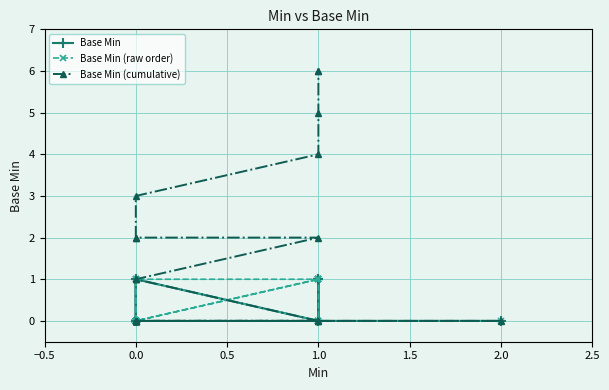

Count the Base Min (cumulative) values in the range 0 to 2.

19